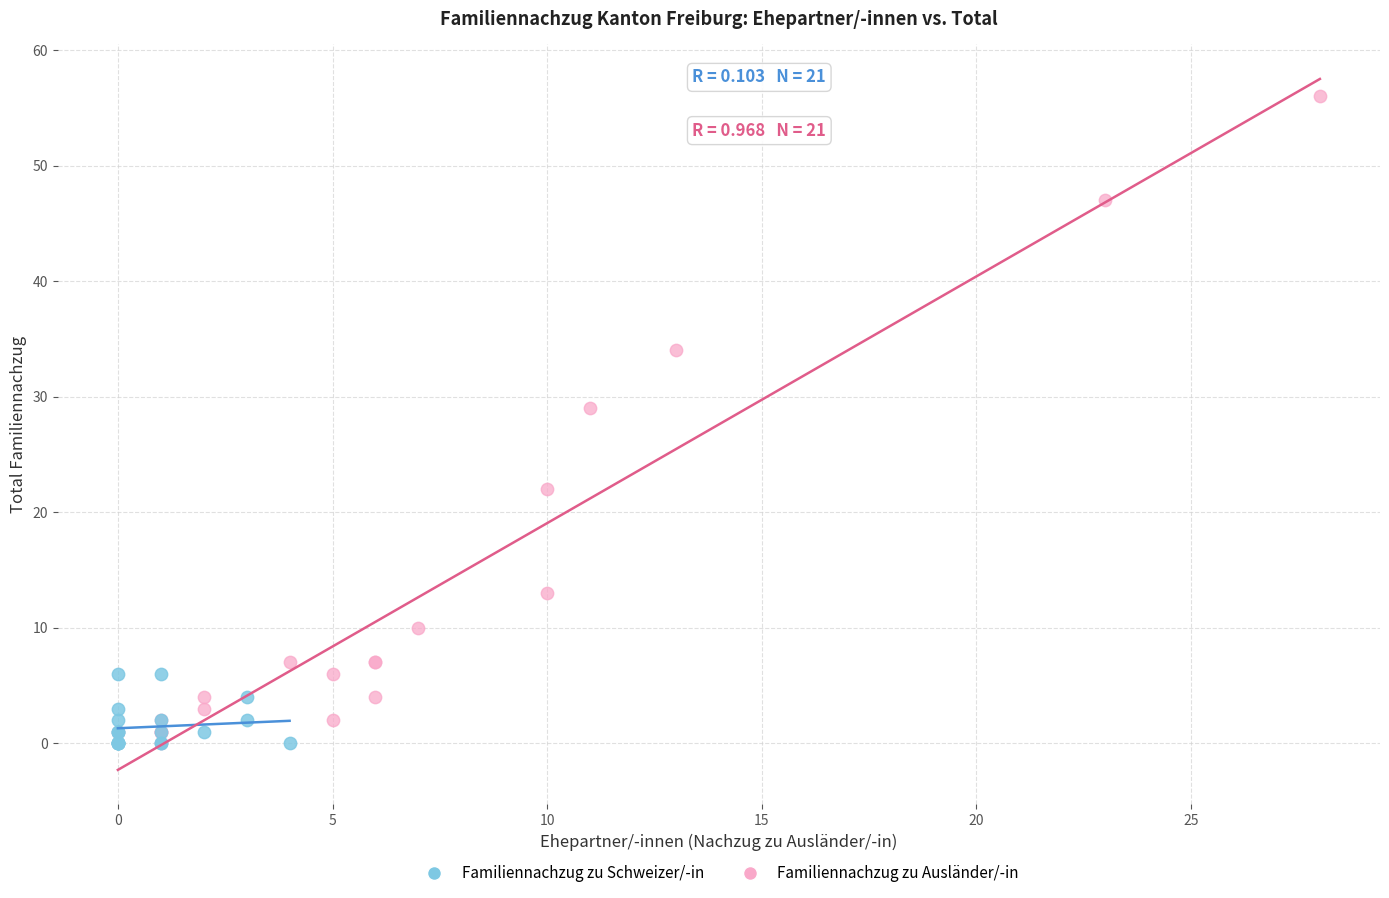

What are all the series names shown in the legend?

Familiennachzug zu Schweizer/-in, Familiennachzug zu Ausländer/-in